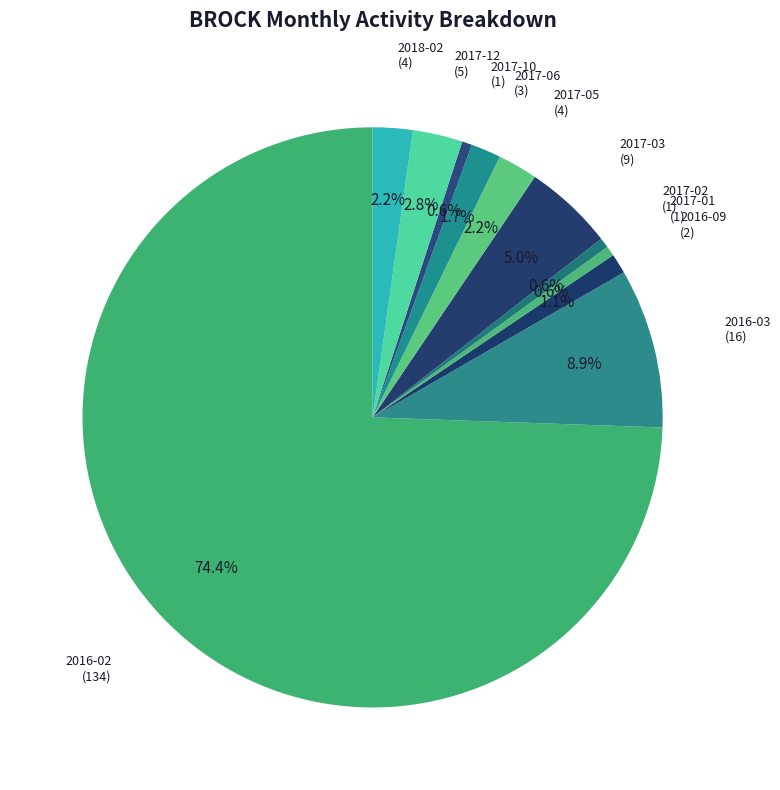

How many slices are in this pie chart?

11